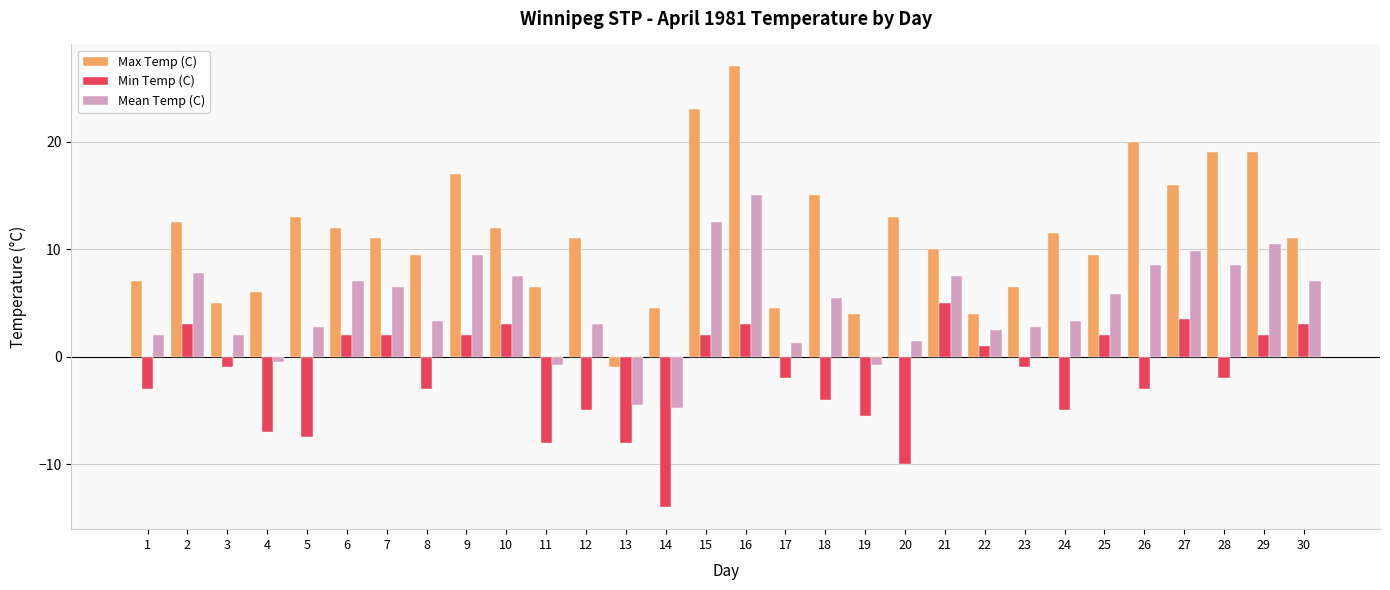

The Min Temp (C) series shows 2.0 at 7. True or false?

True